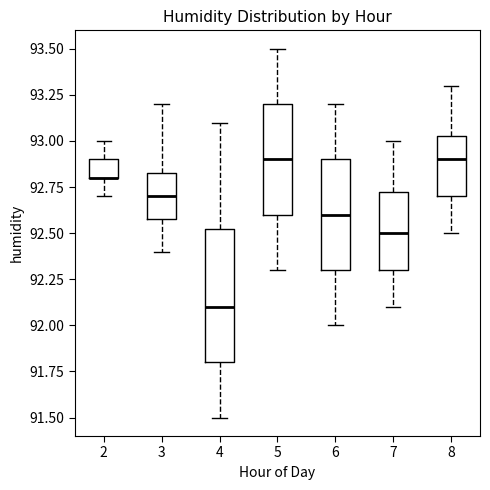

Where does the upper whisker of the box at x = 7 end on the y-axis? The values are not printed on the chart, so give them approximately, as read against the axis.

93.00